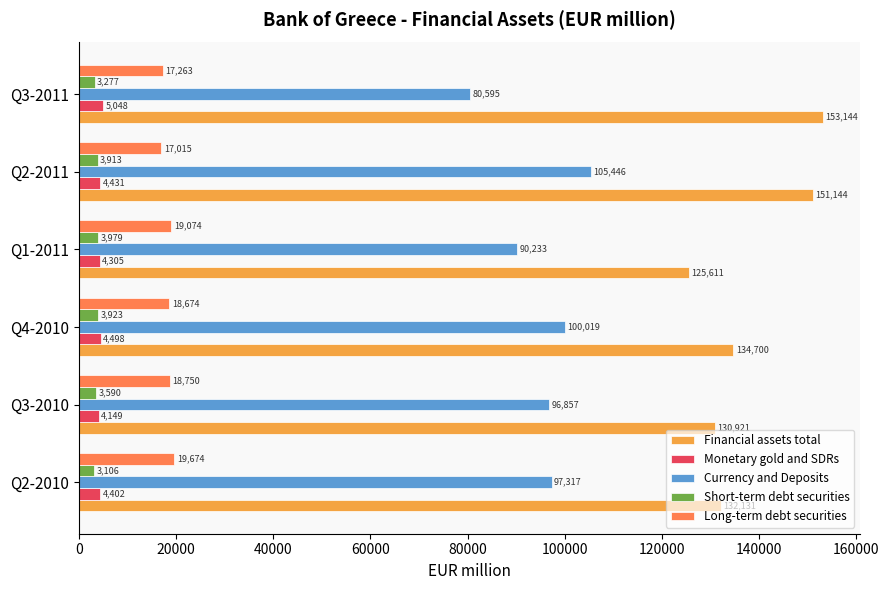

At which category is the sum across all series the highest?

Q2-2011